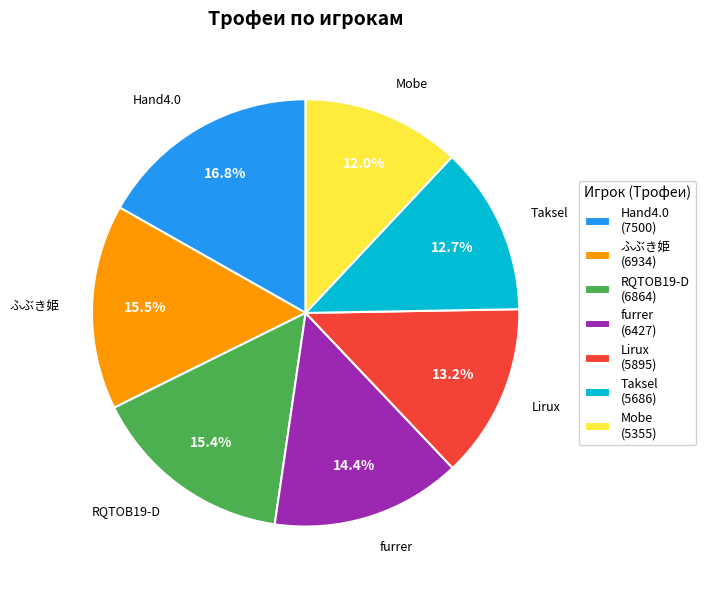

Is furrer the majority of the pie?

No